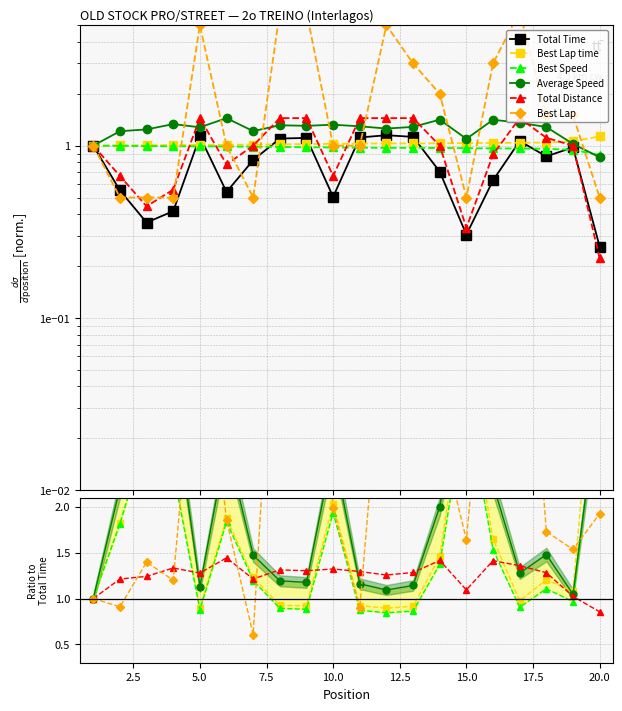

At 17.5, list the series in order from smallest to largest.

Best Speed, Best Lap time, Total Time, Average Speed, Total Distance, Best Lap